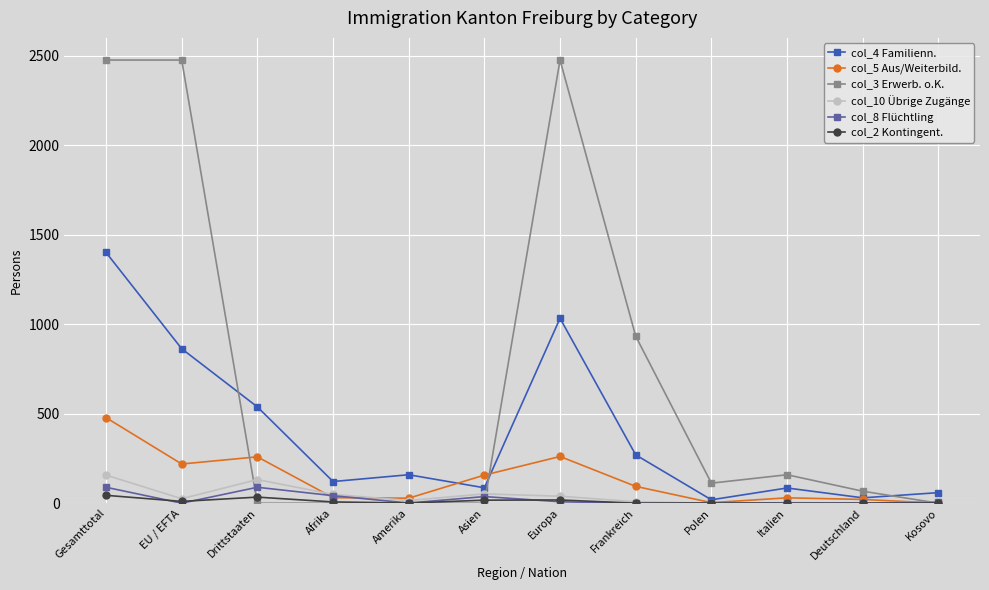

Is the value of col_8 Flüchtling at Europa greater than the value of col_4 Familienn. at Asien?

No